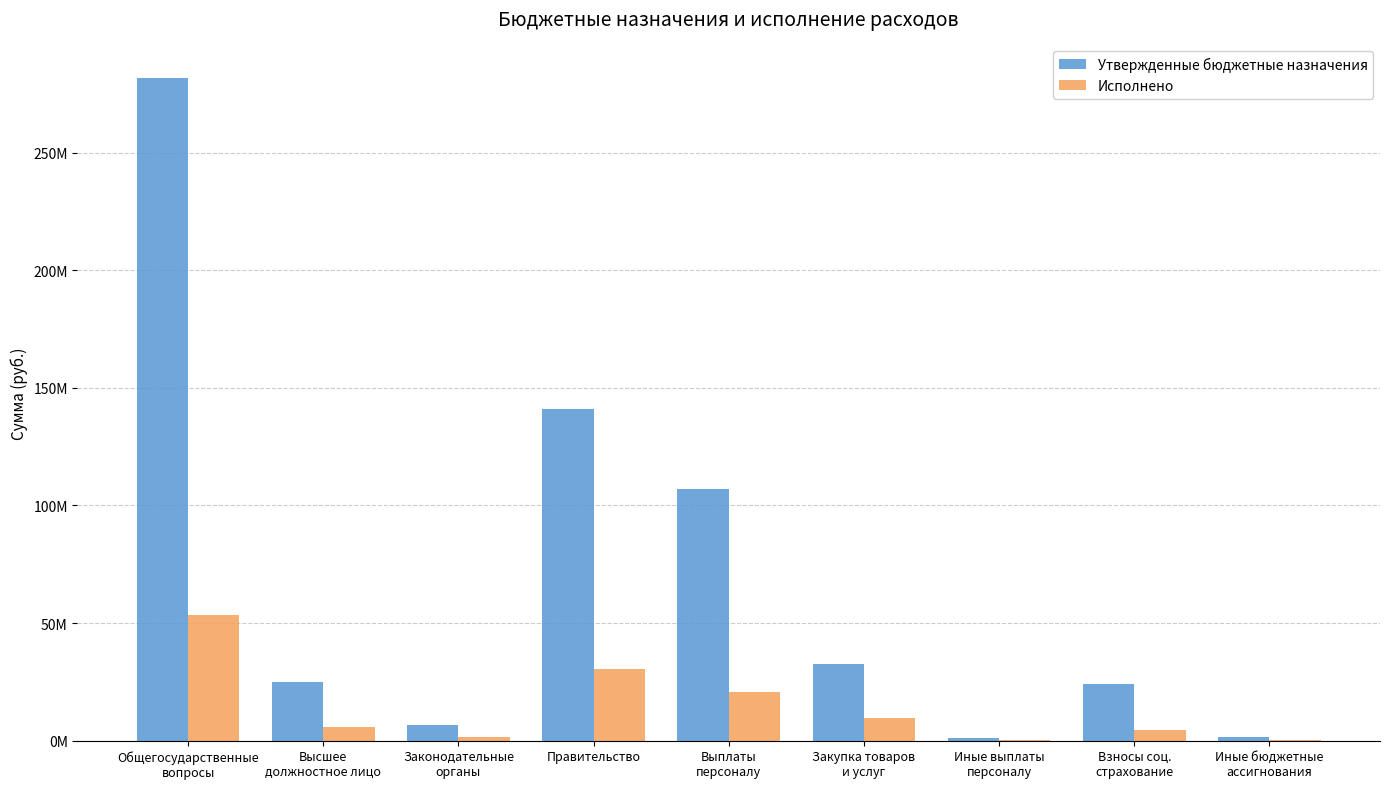

What is the total value across all series at Закупка товаров
и услуг?

42230497.7